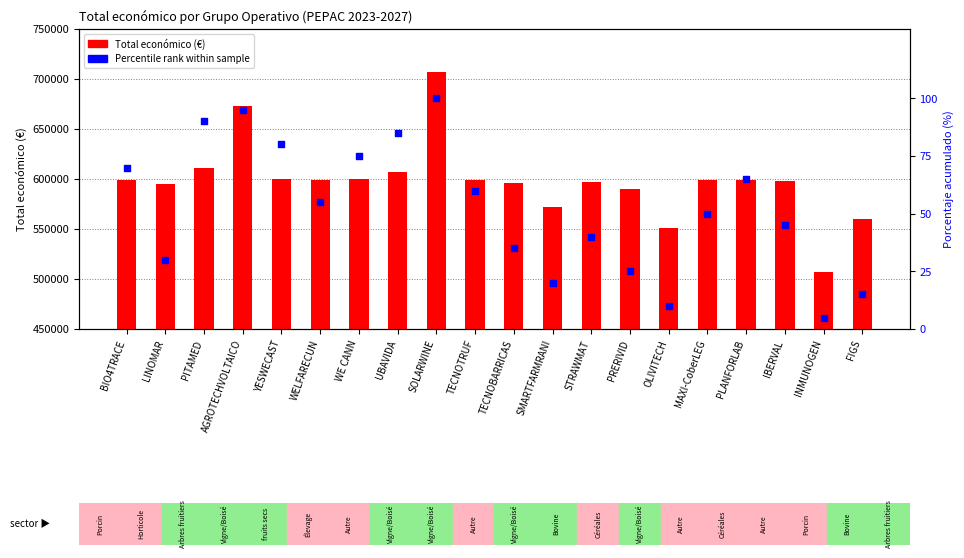

At how many categories does at least one series exceed 509705?

19